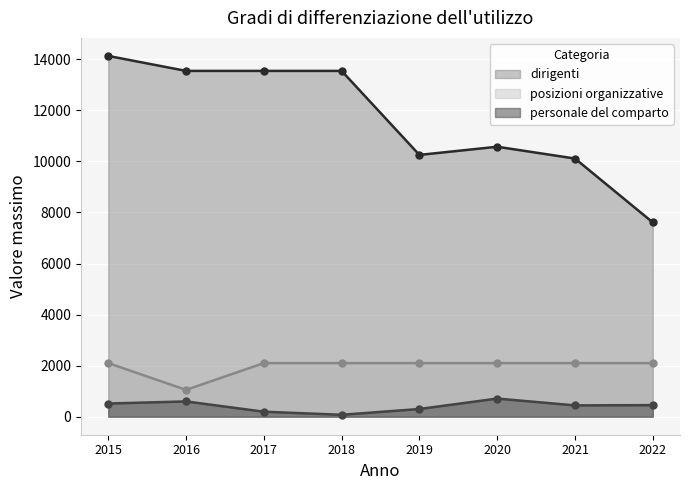

Is the value of personale del comparto at 2020 greater than the value of dirigenti at 2019?

No